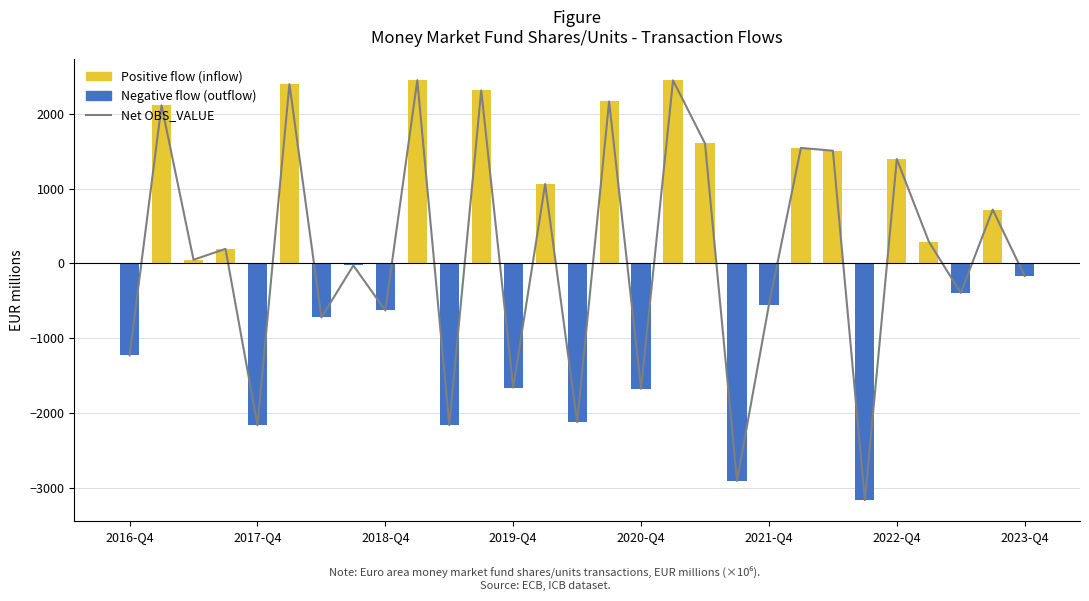

How many data points does each series have?

29